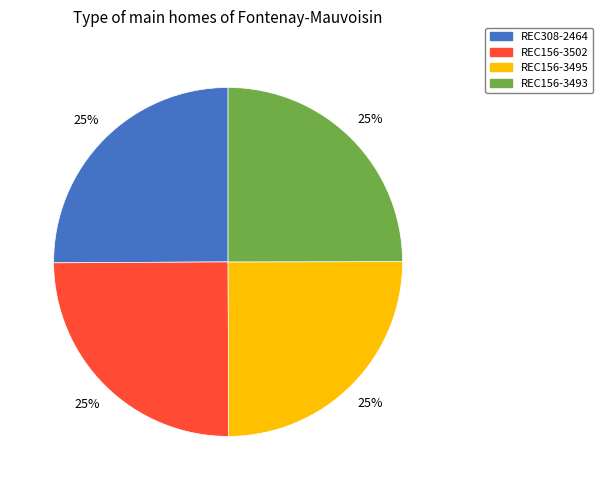

Is it true that REC156-3502 is 25% of the pie?

True